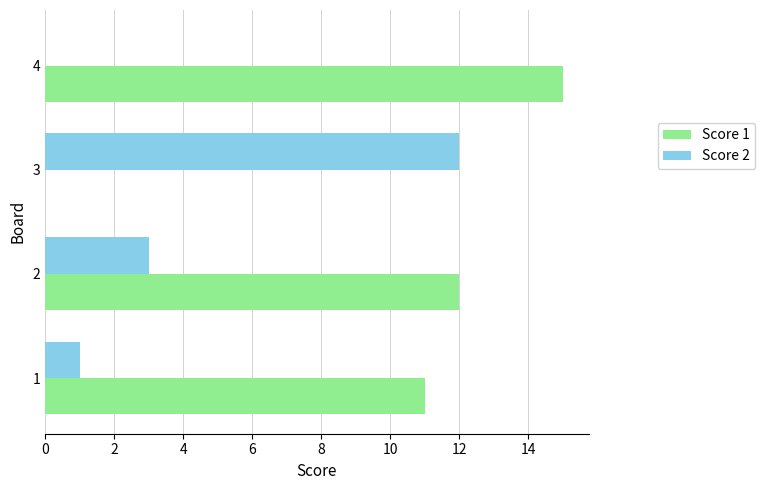

True or false: Score 2 has a value of 3 at 2.

True